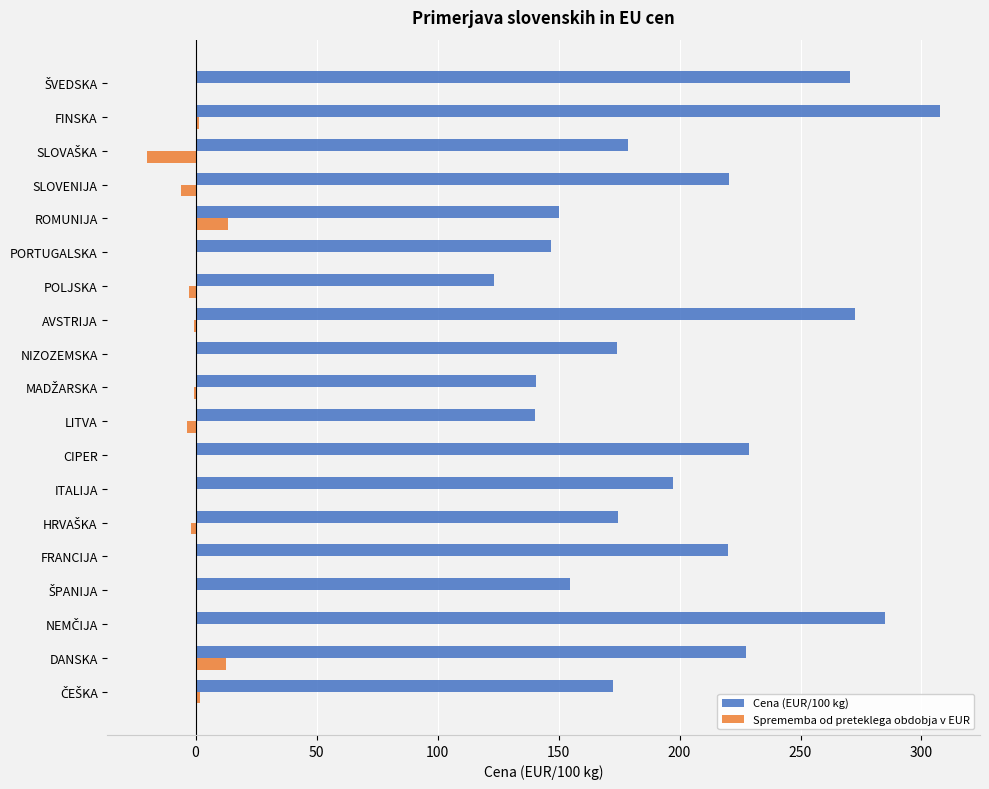

Is it true that Cena (EUR/100 kg) equals 150.3 at ROMUNIJA?

True